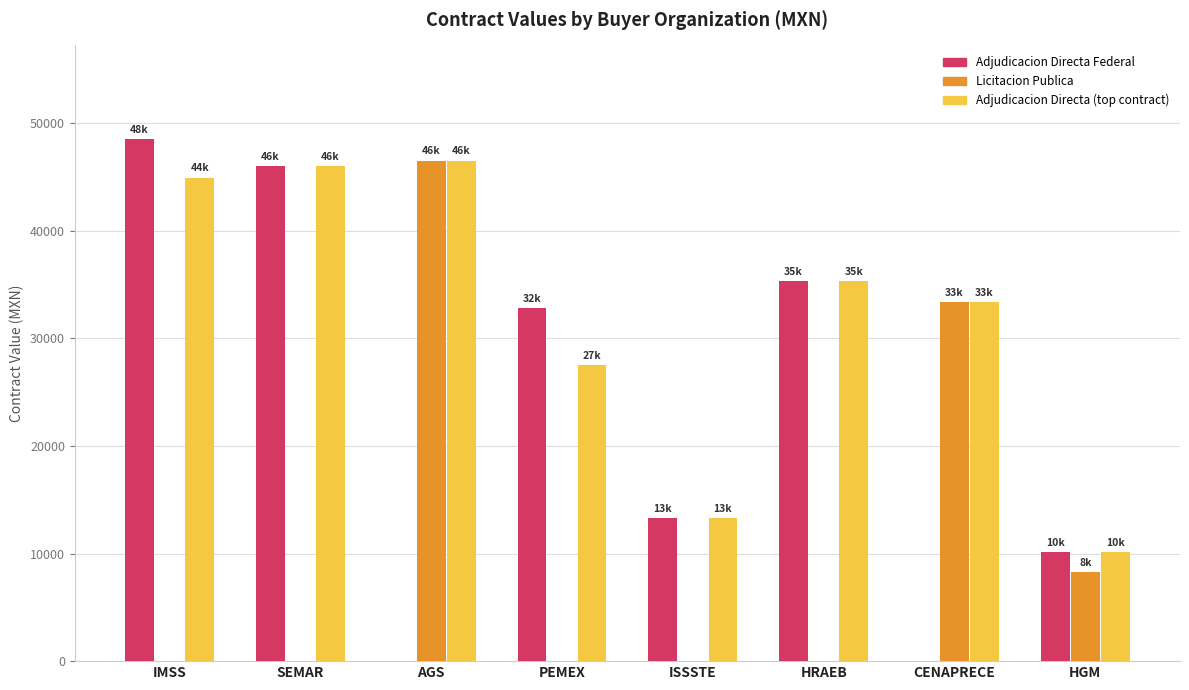

Between AGS and HRAEB, which series saw the biggest shift?

Licitacion Publica